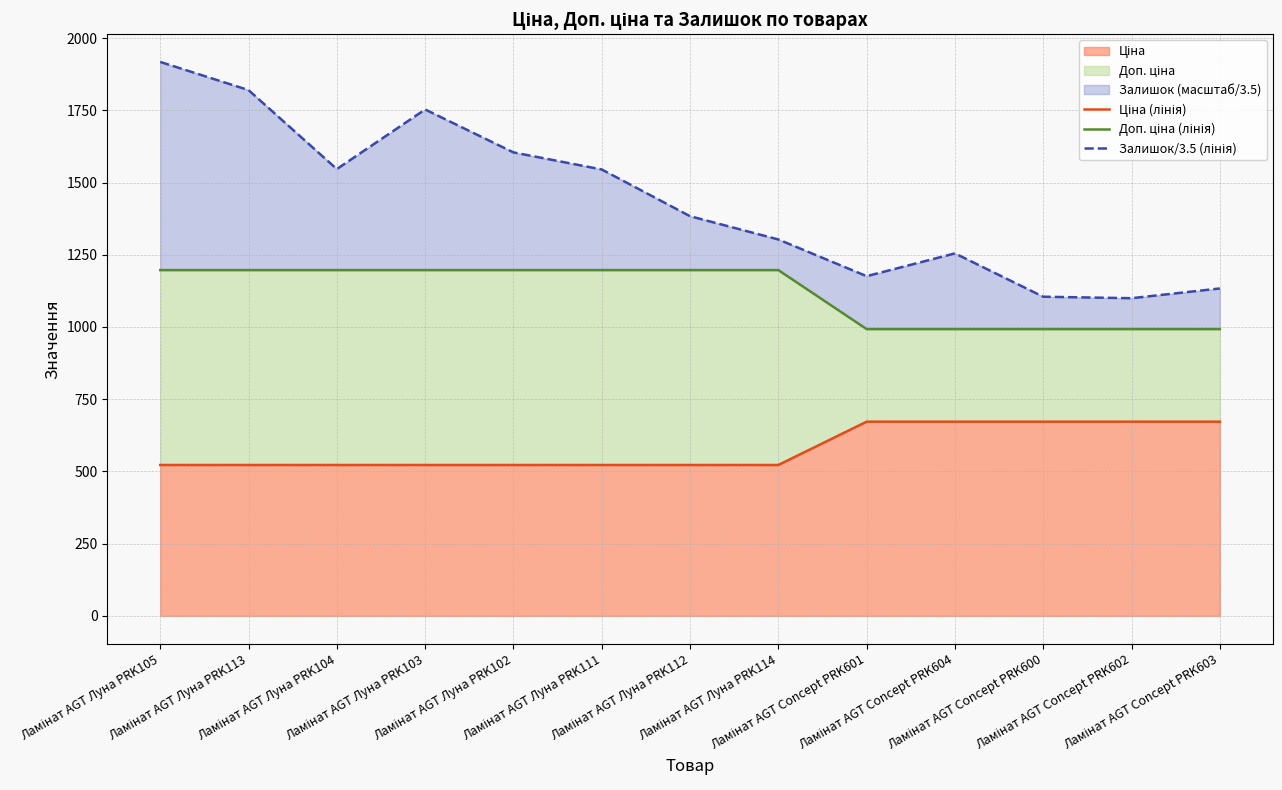

What is the difference between the maximum and minimum values in the Доп. ціна (лінія) series?

204.2